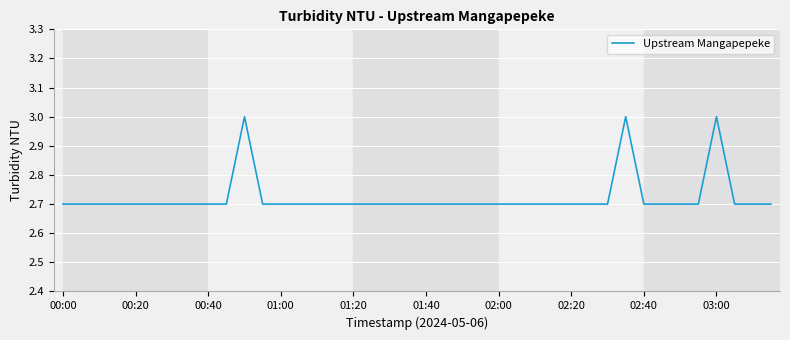

What is the smallest value displayed?

2.7